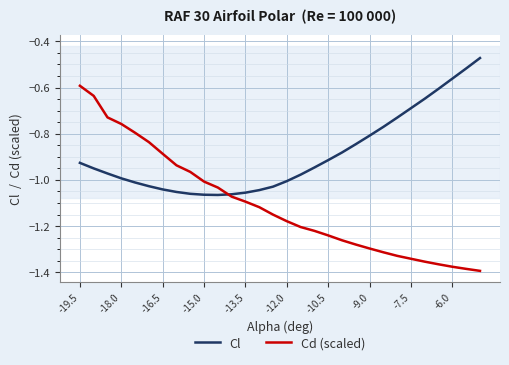

Which series has the largest total across all categories?

Cl